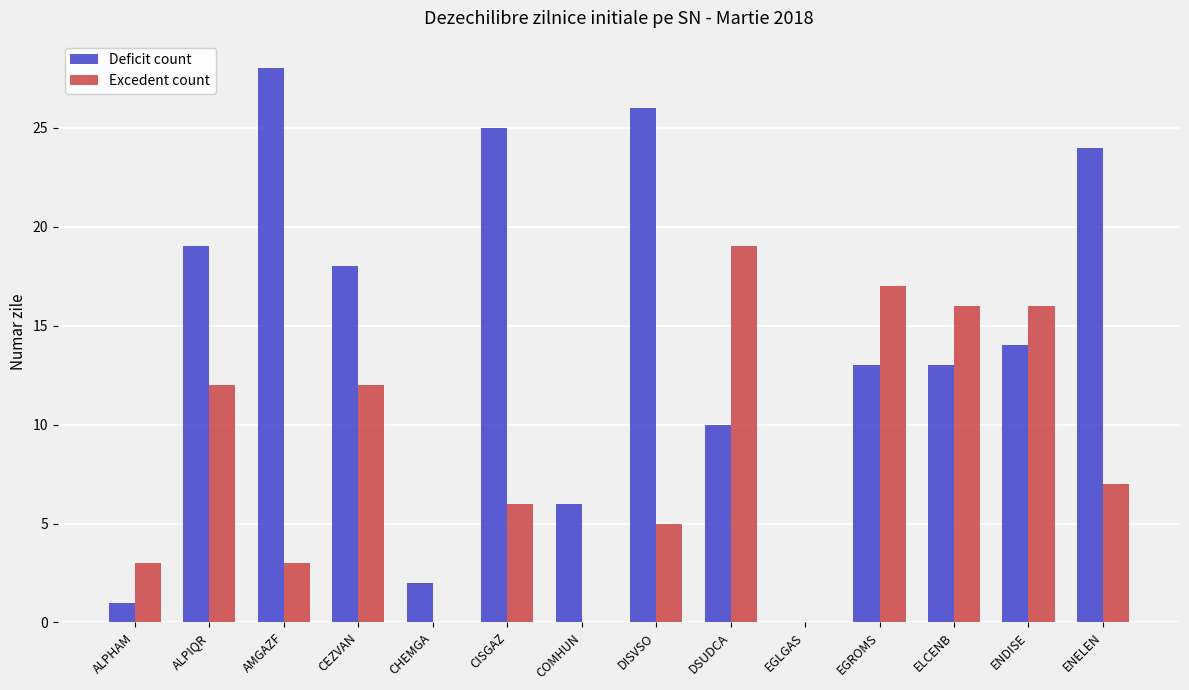

Is the value of Deficit count at ENELEN greater than the value of Excedent count at EGLGAS?

Yes